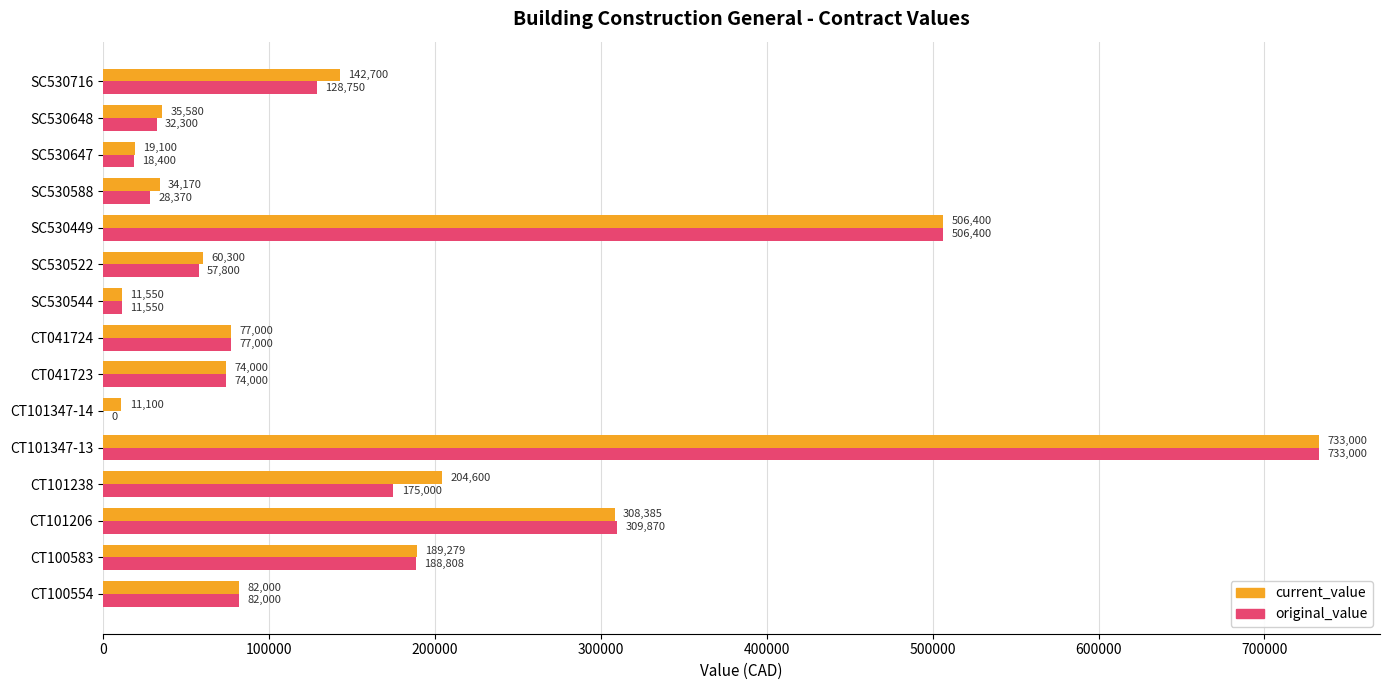

Which series has the largest total across all categories?

current_value